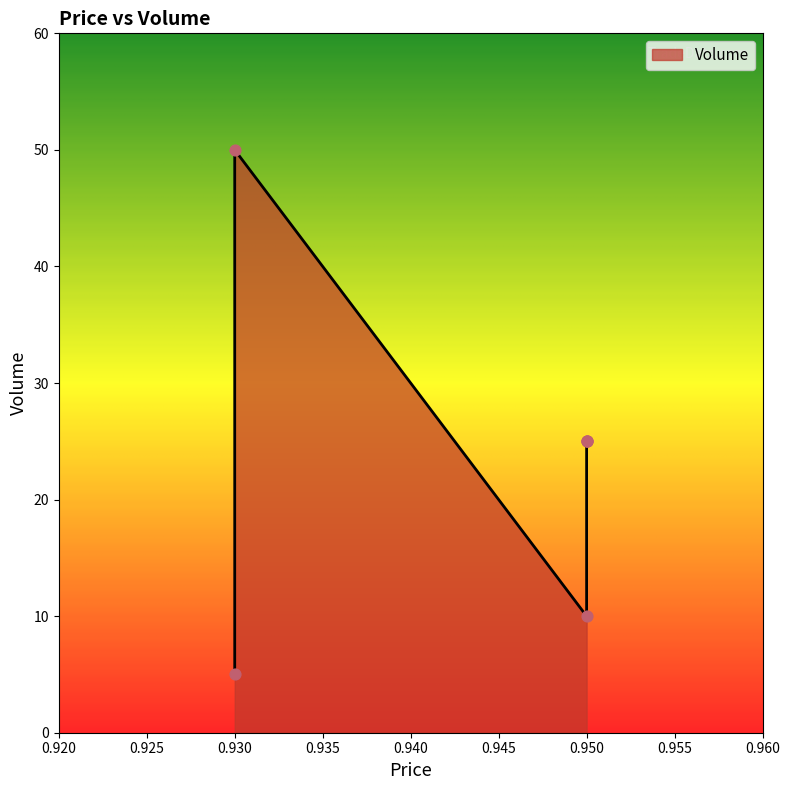

Between 0.95 and 0.95, which is larger?

0.95